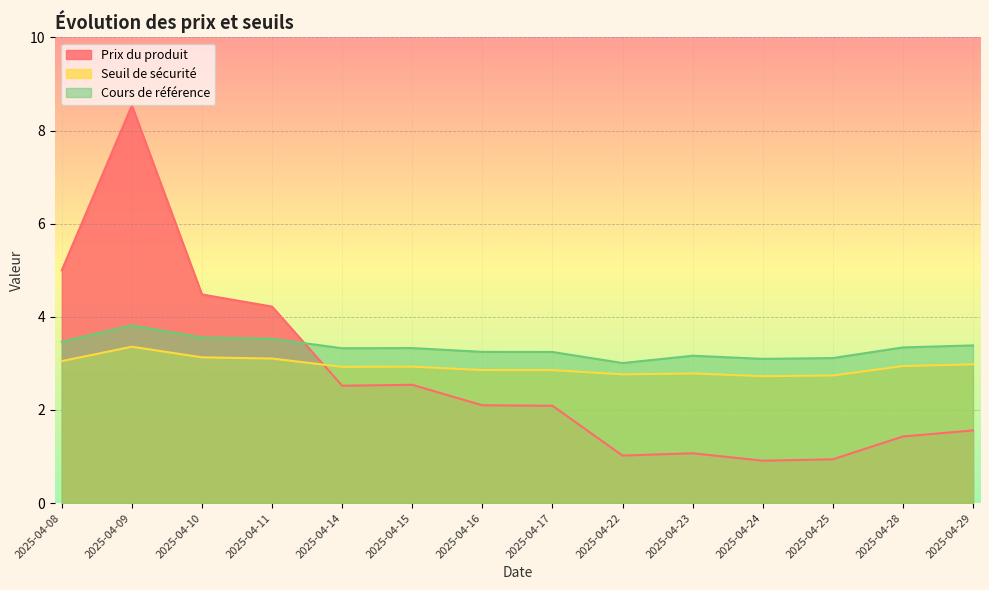

True or false: Cours de référence has more than 0 points higher than both neighbors.

True